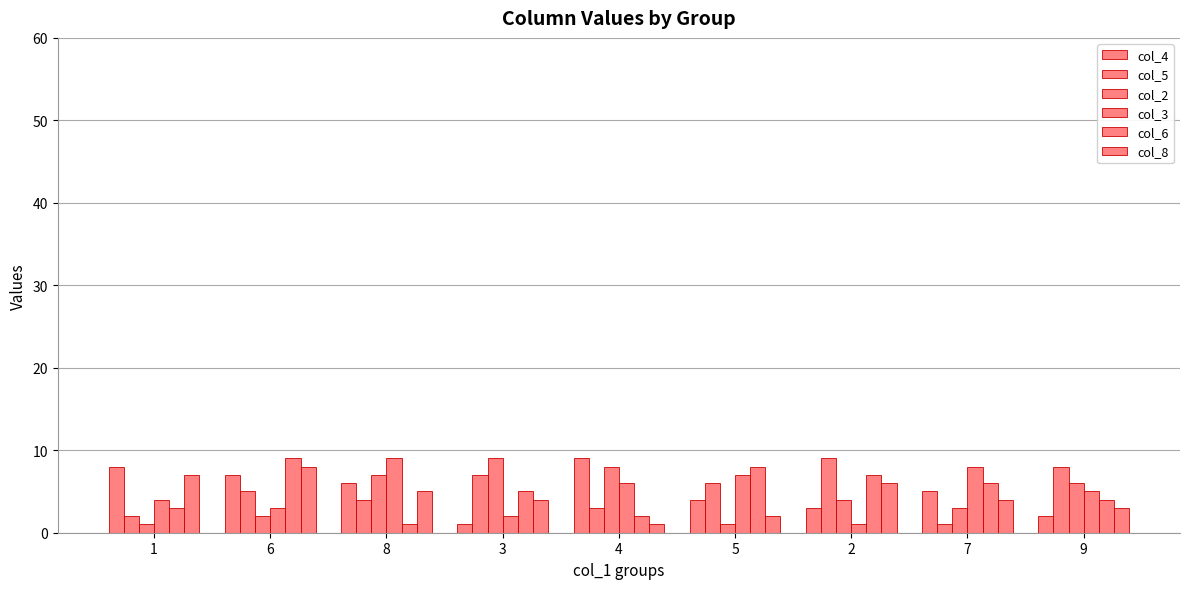

What is the approximate value of col_5 at 6?

5